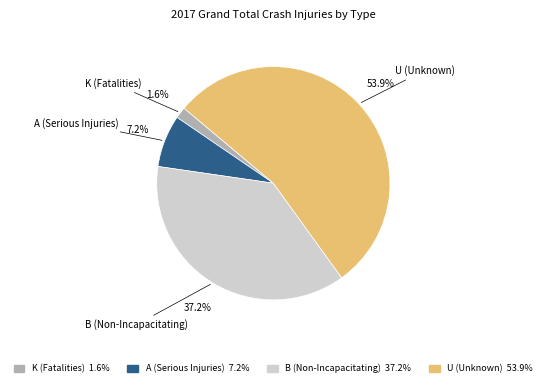

Combined, do U (Unknown) and K (Fatalities) account for over 50%?

Yes